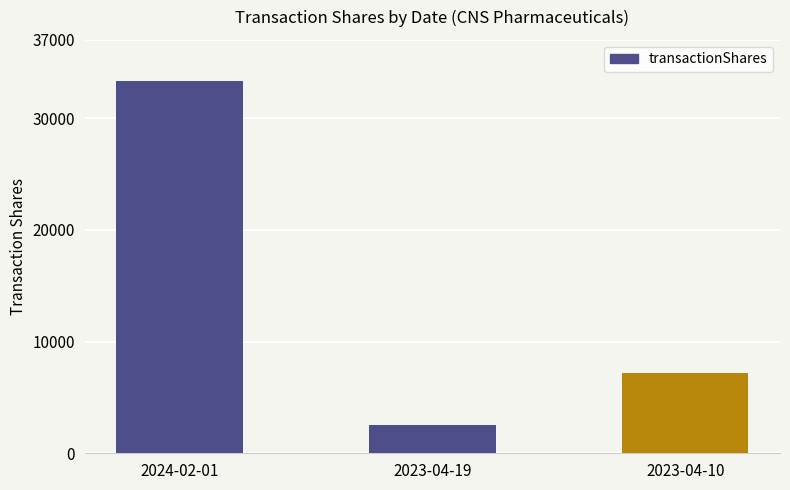

Does the chart contain any negative values?

No